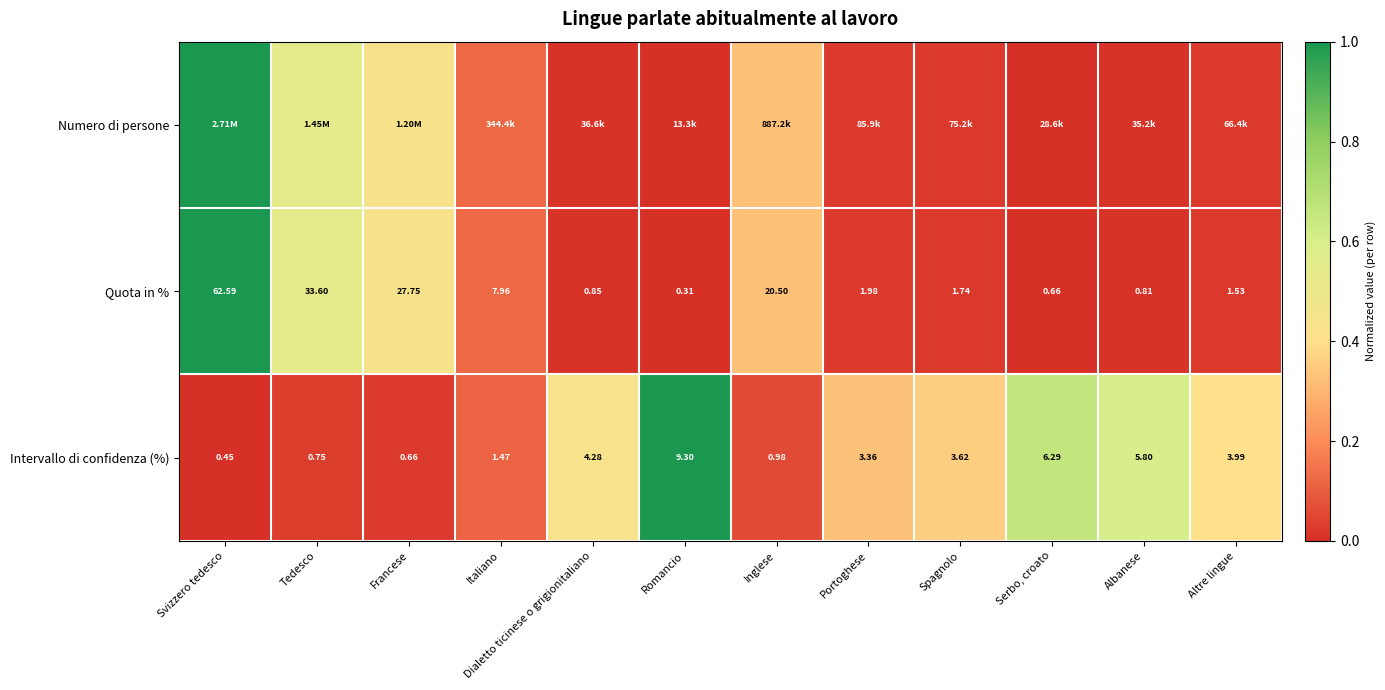

How many distinct data groups are displayed?

3